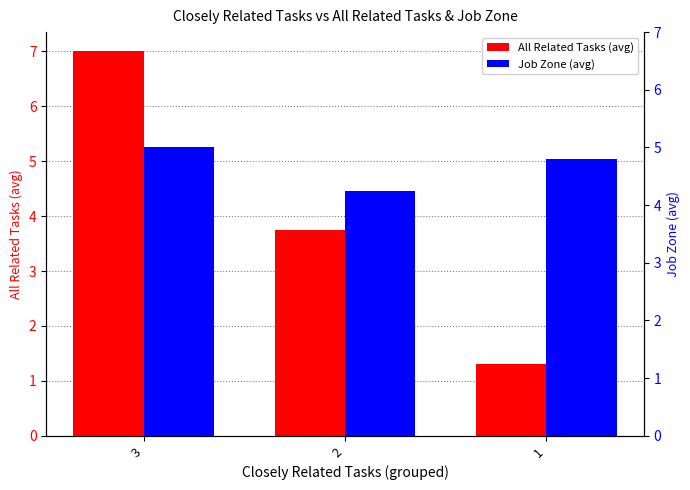

What are all the series names shown in the legend?

All Related Tasks (avg), Job Zone (avg)